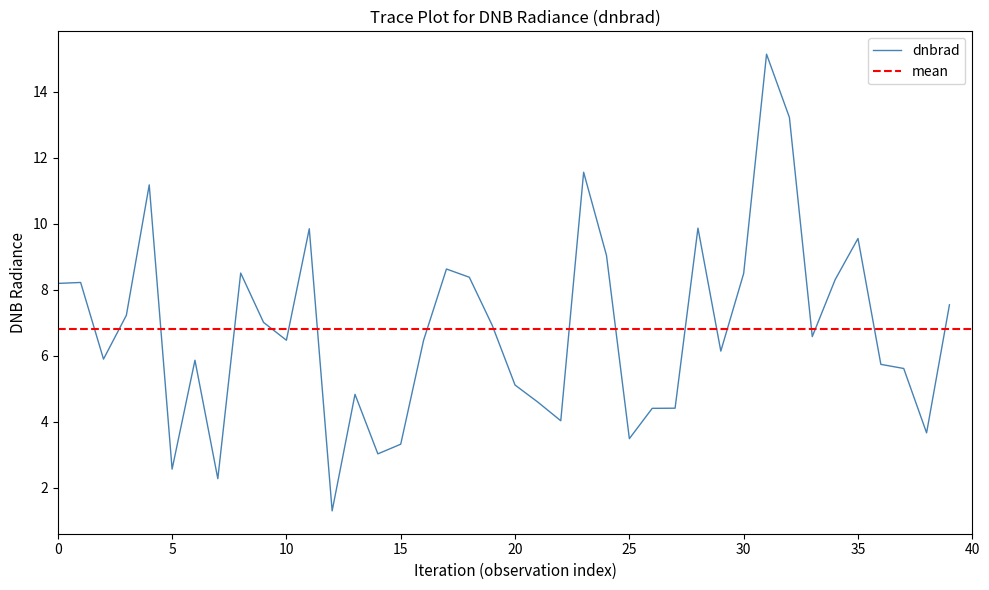

What is the maximum value for dnbrad?

15.1